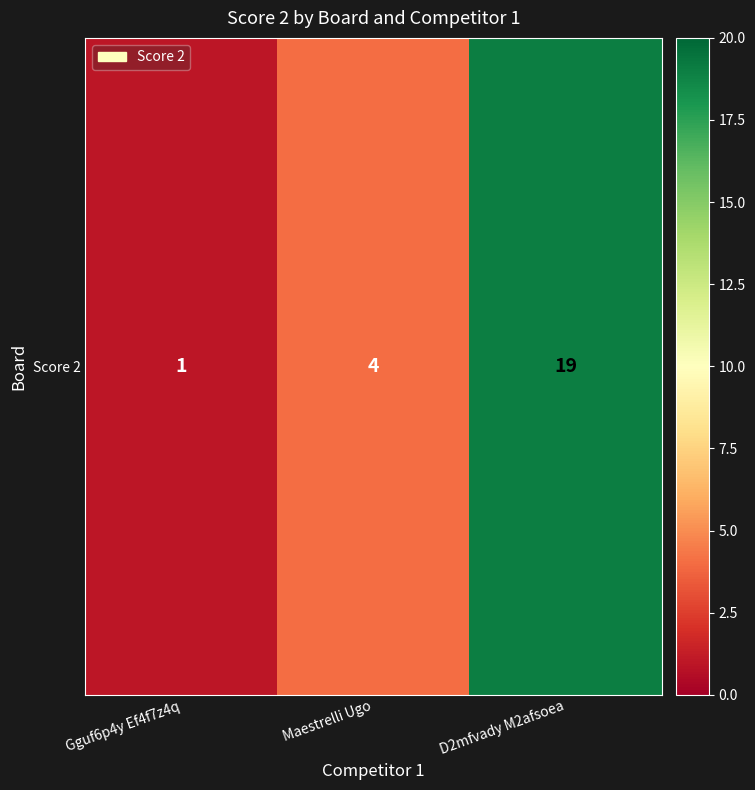

How many categories are shown in the chart?

3